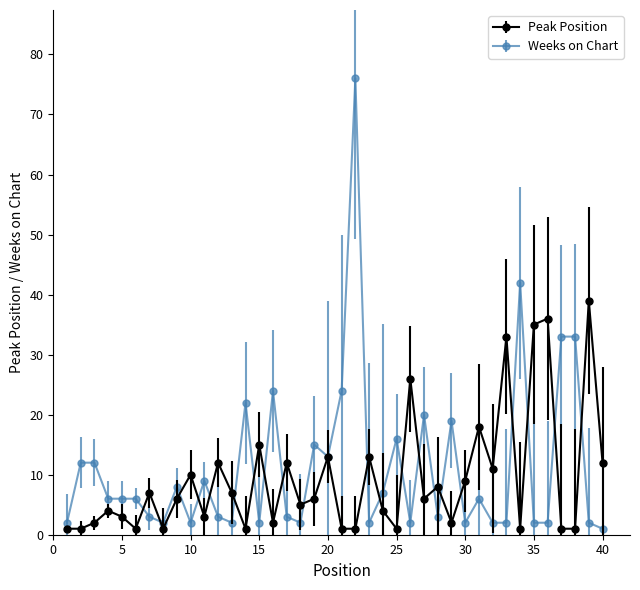

True or false: Weeks on Chart has more than 2 interior local peaks.

True